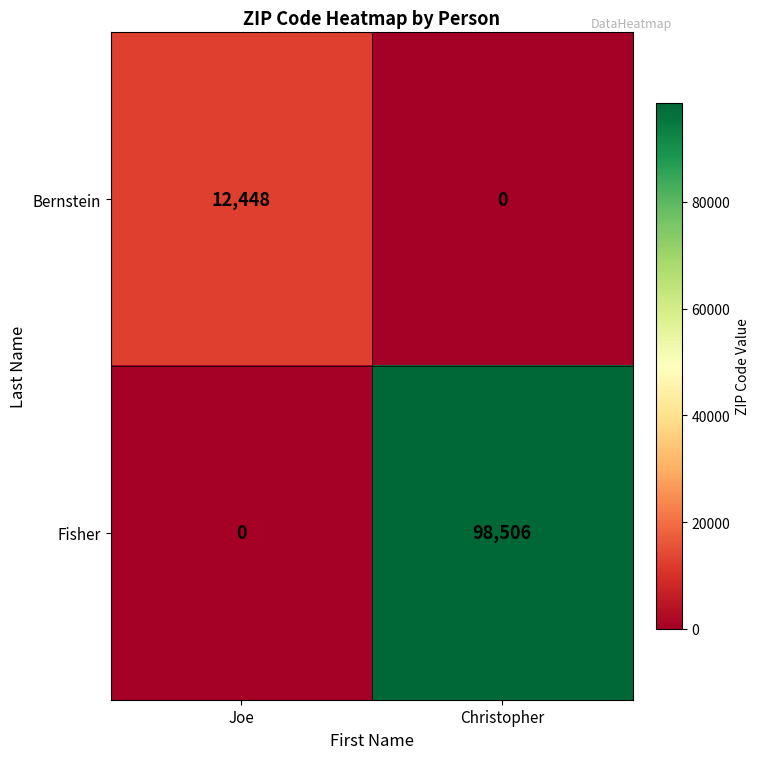

Which series has the largest total across all categories?

Fisher